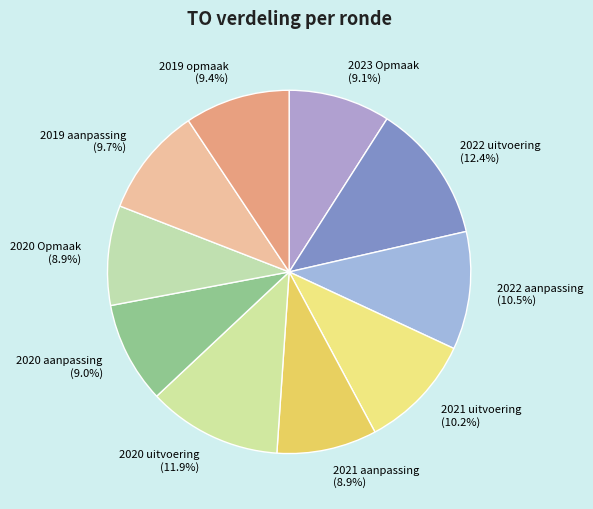

Count the number of slices in the pie.

10